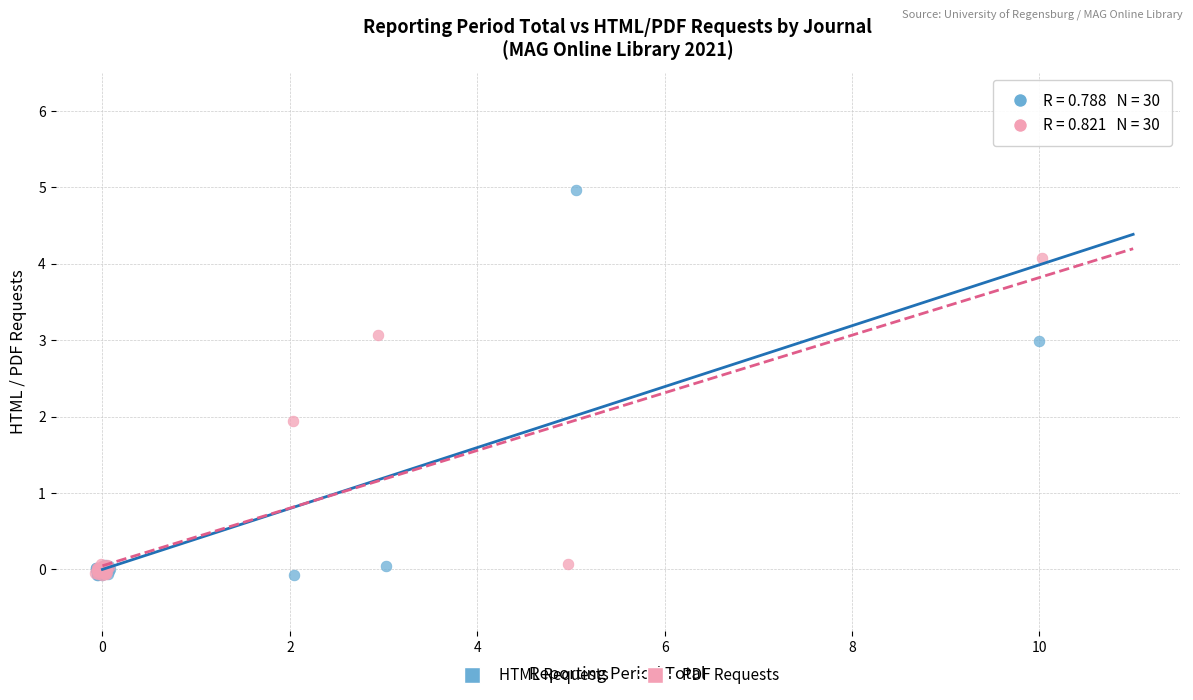

What are all the series names shown in the legend?

HTML Requests, PDF Requests